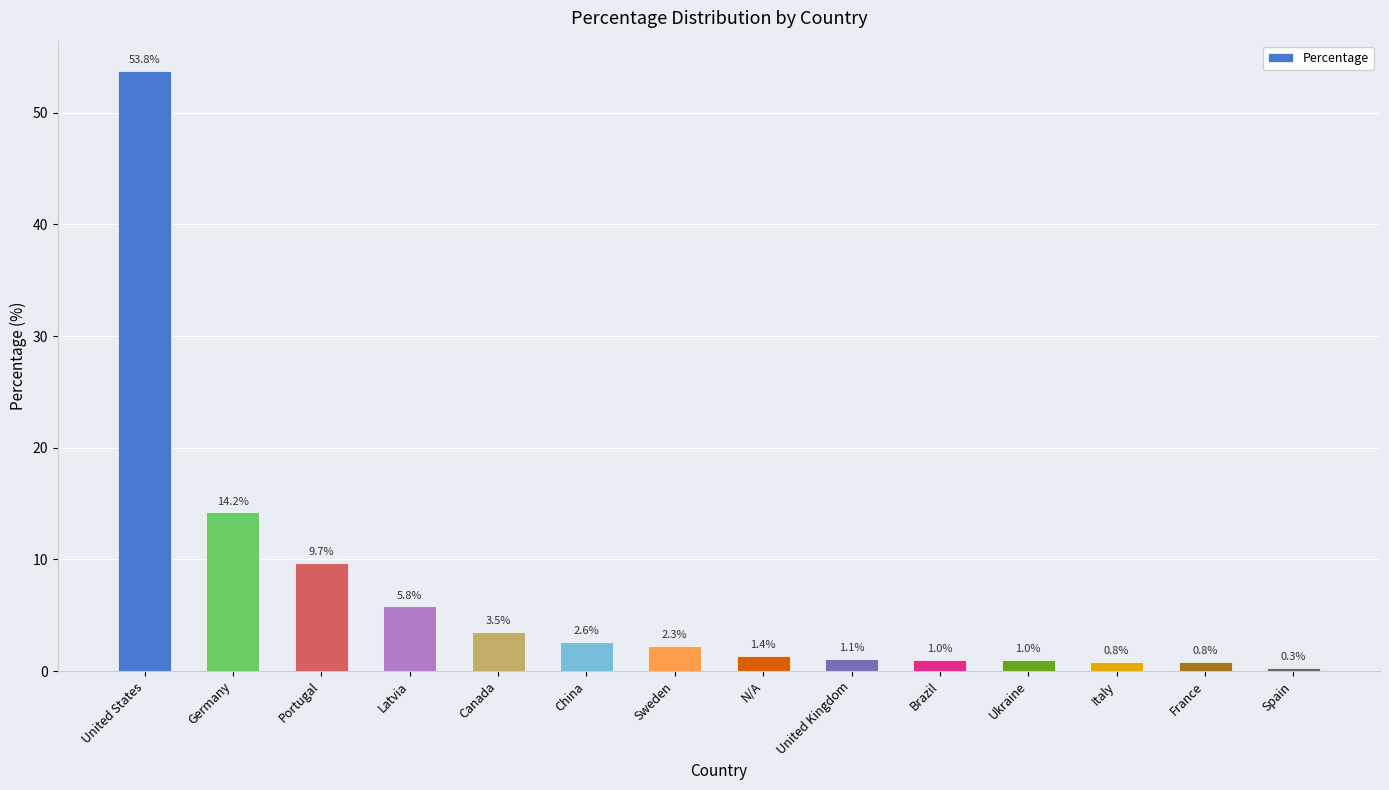

Read the value at Canada.

3.5